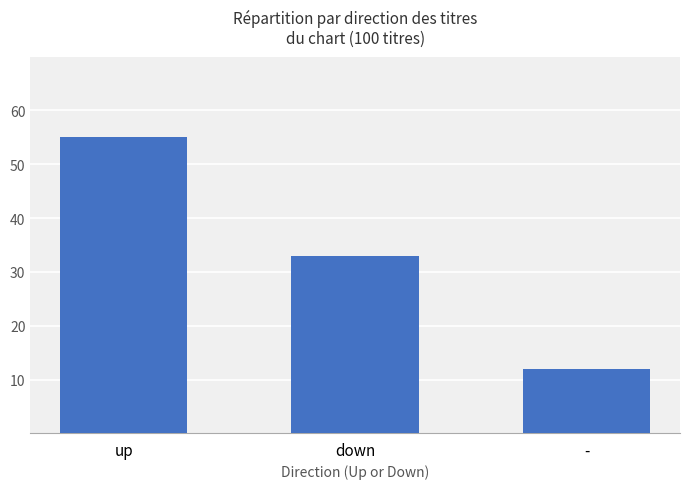

What is the difference between the maximum and second lowest values?

22